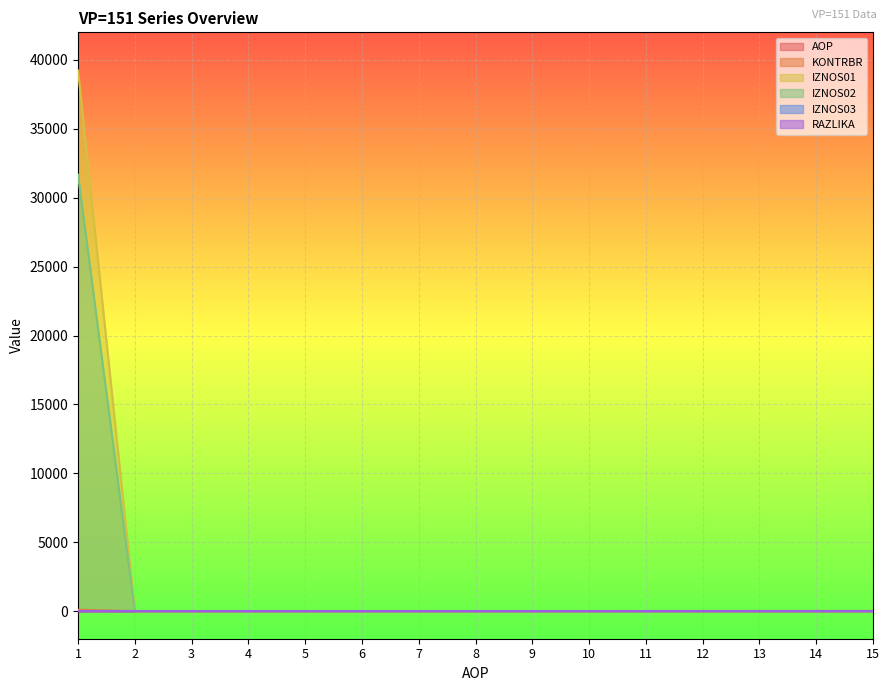

True or false: RAZLIKA and AOP cross at least once.

False